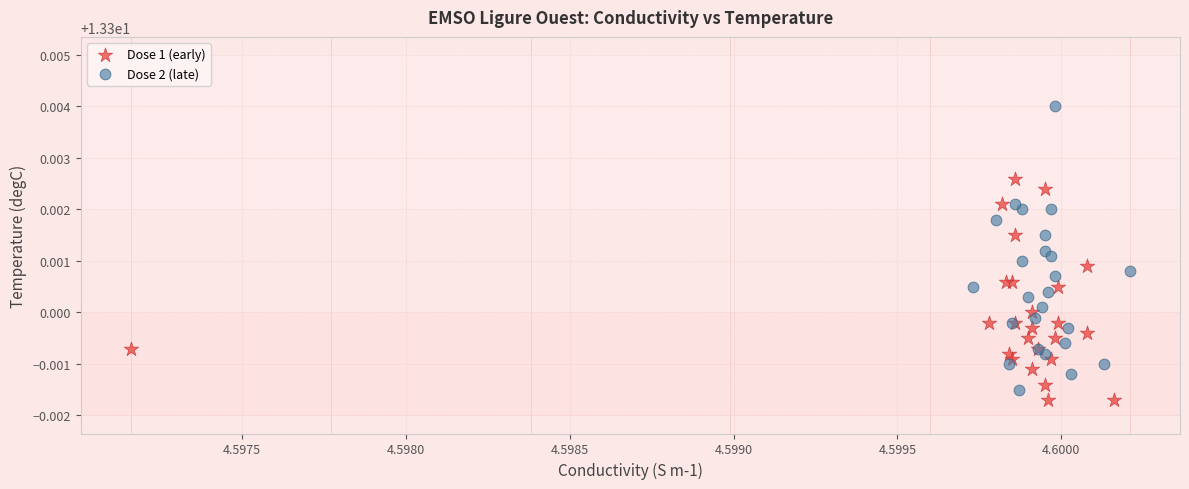

Which series reaches the maximum Y coordinate?

Dose 2 (late)